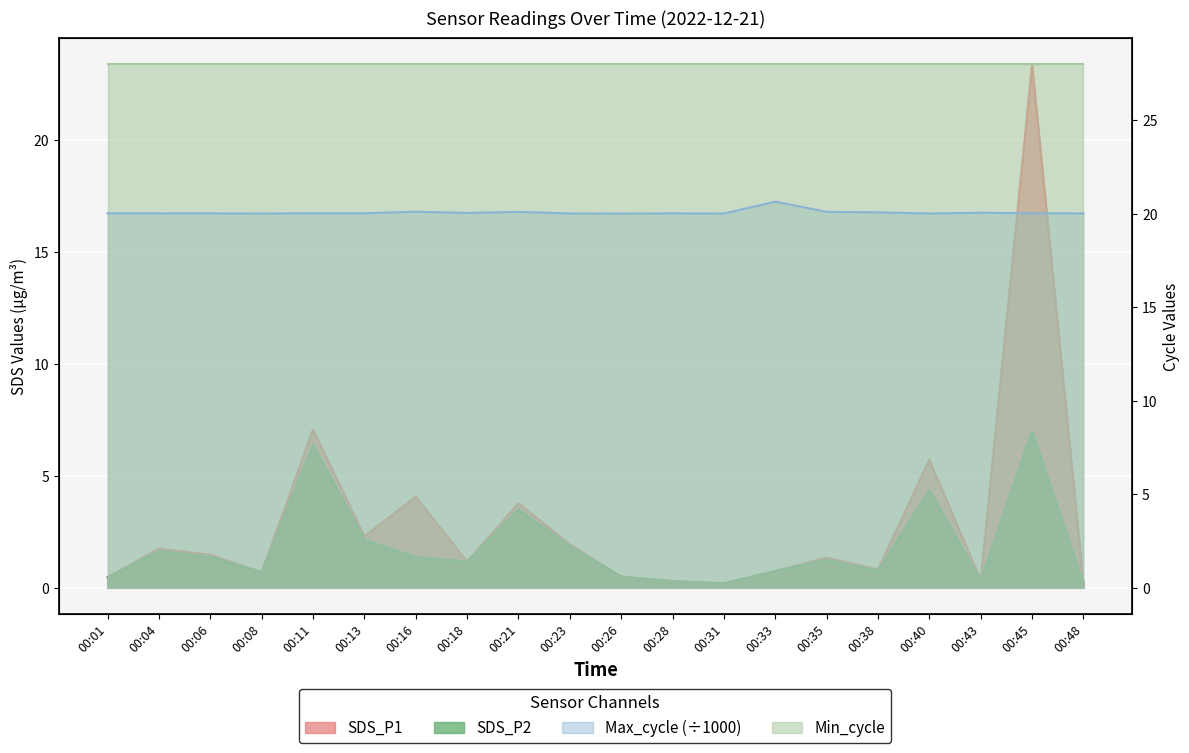

Where does the SDS_P1 series first go above 1?

00:04